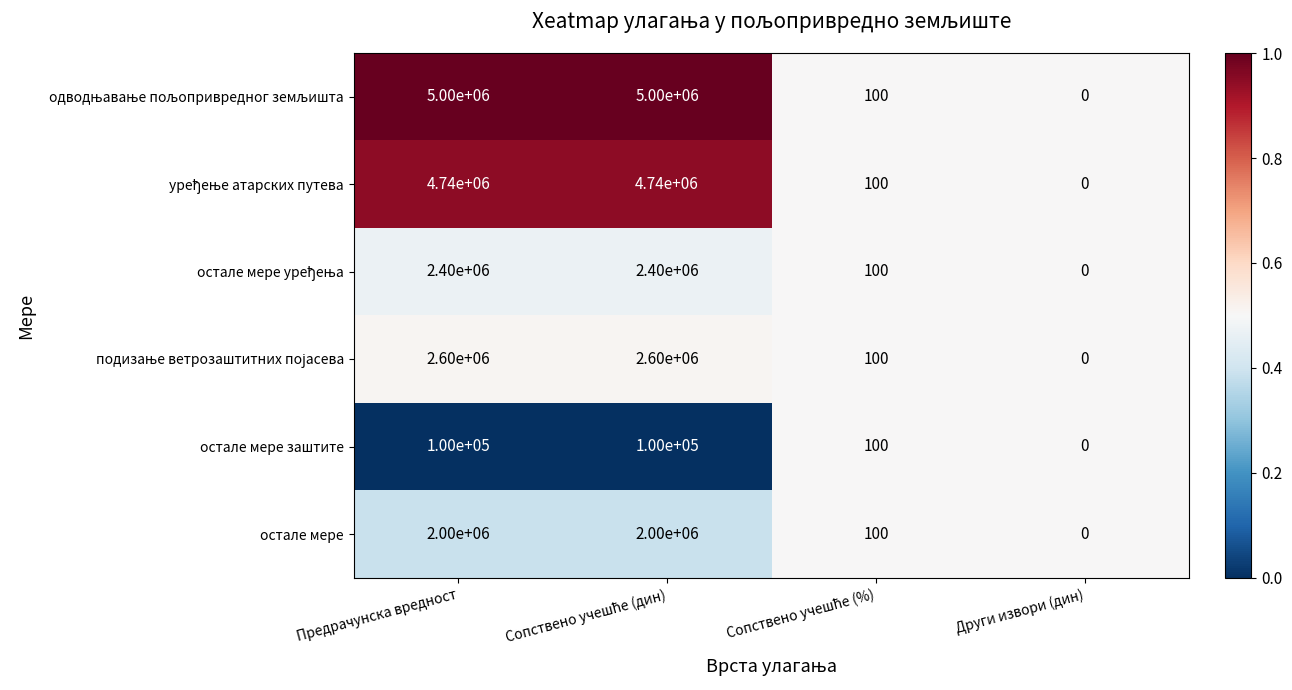

What is the difference between the maximum and minimum values in the остале мере заштите series?

100000